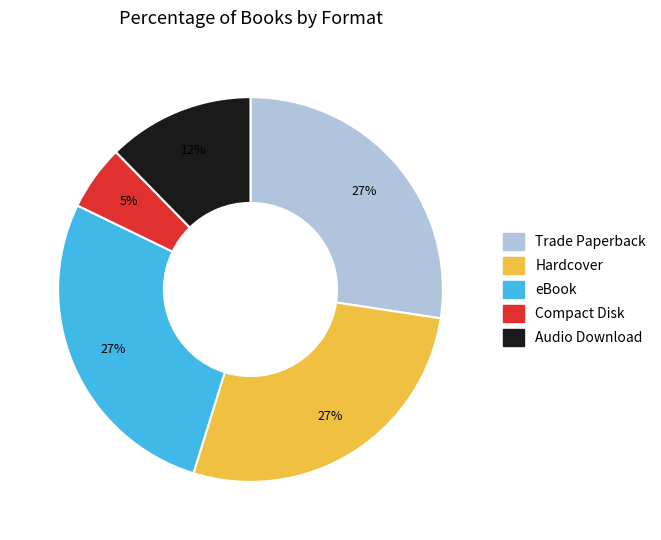

Is there a majority slice in this chart?

No